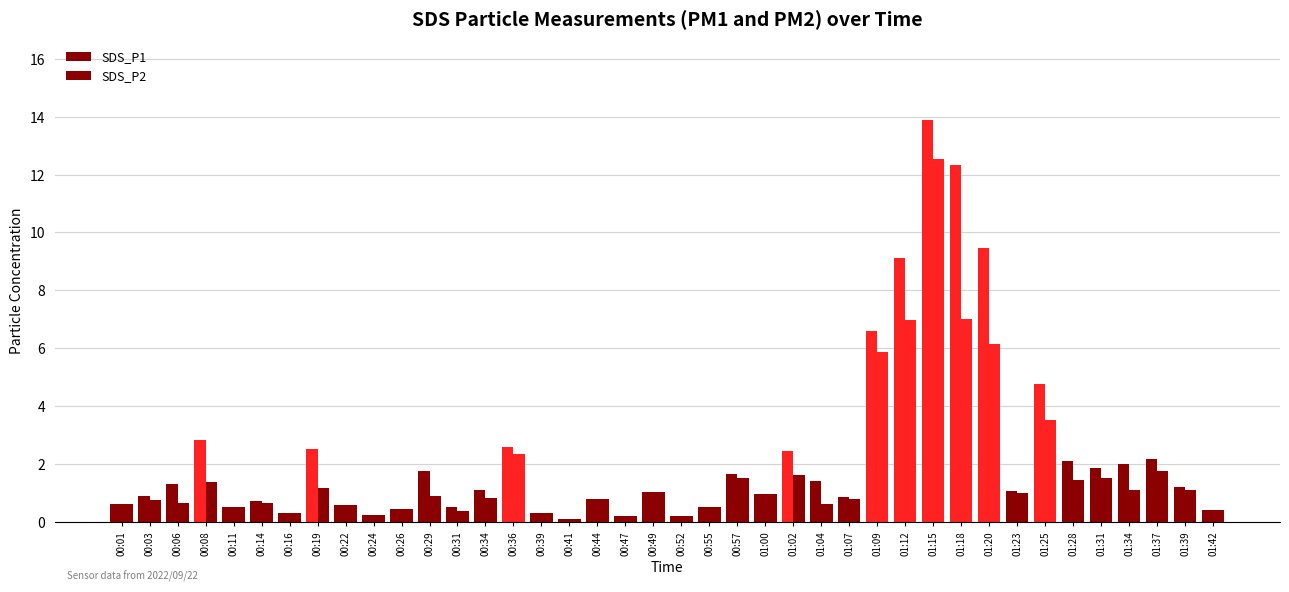

Between 00:31 and 01:31, which is larger?

01:31